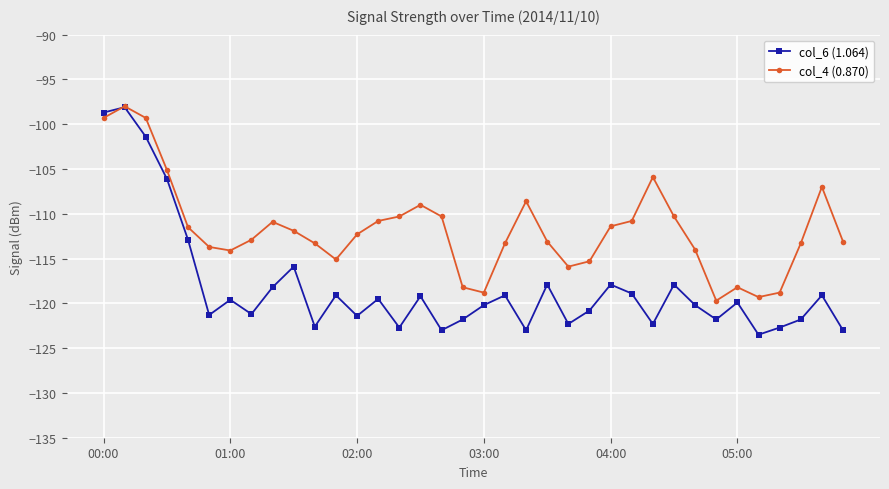

True or false: col_6 (1.064) has more than 1 points higher than both neighbors.

True